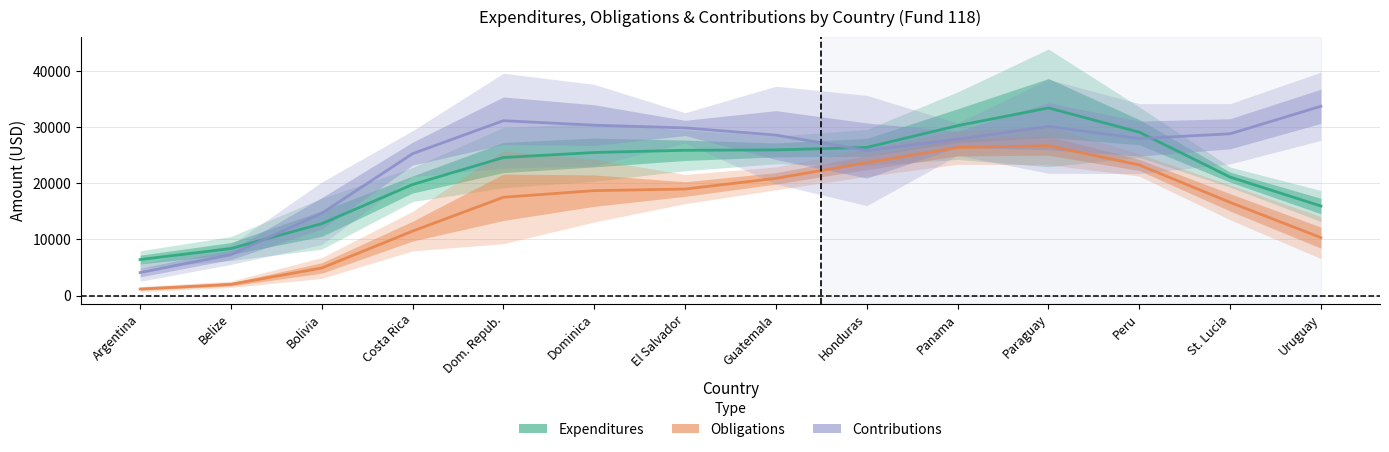

Where is Expenditures nearest to the value 19922?

Costa Rica